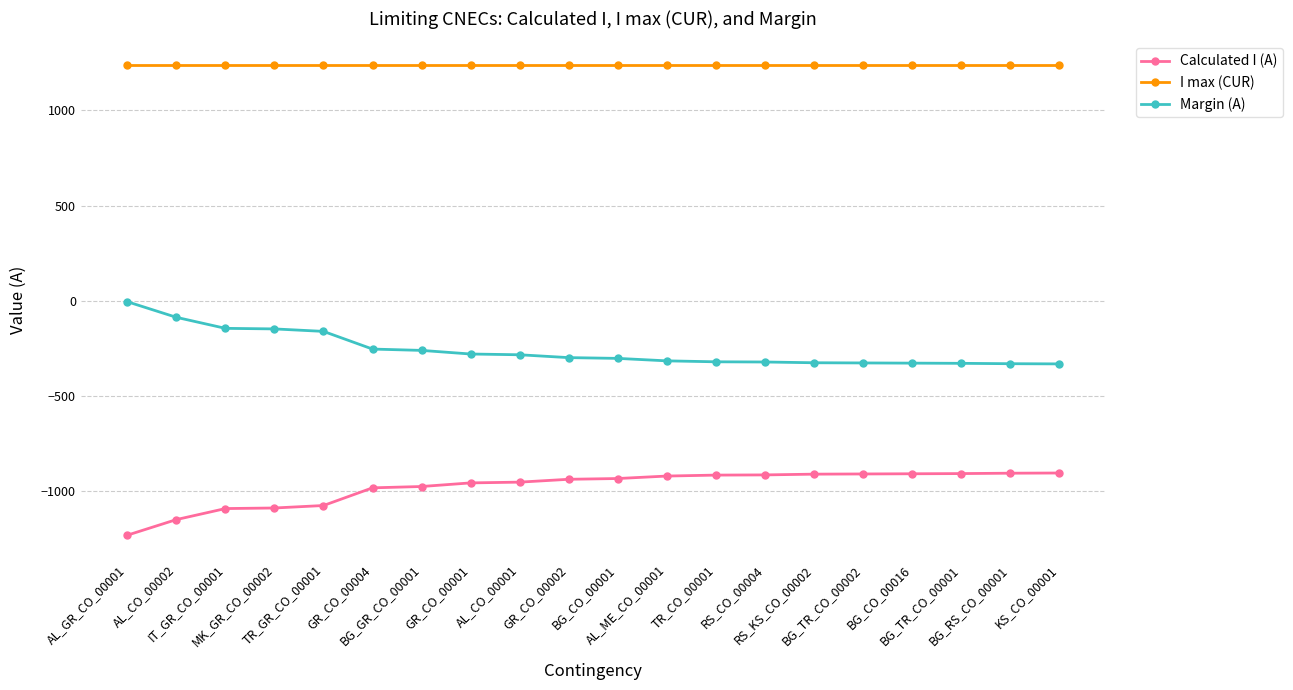

What is the minimum value shown in the chart?

-1234